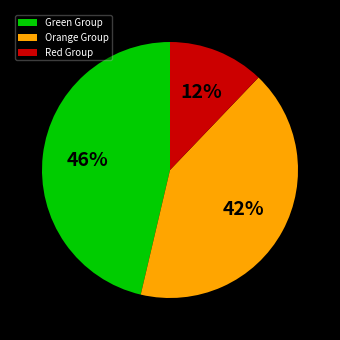

To the nearest percent, what is the average slice percentage?

33%